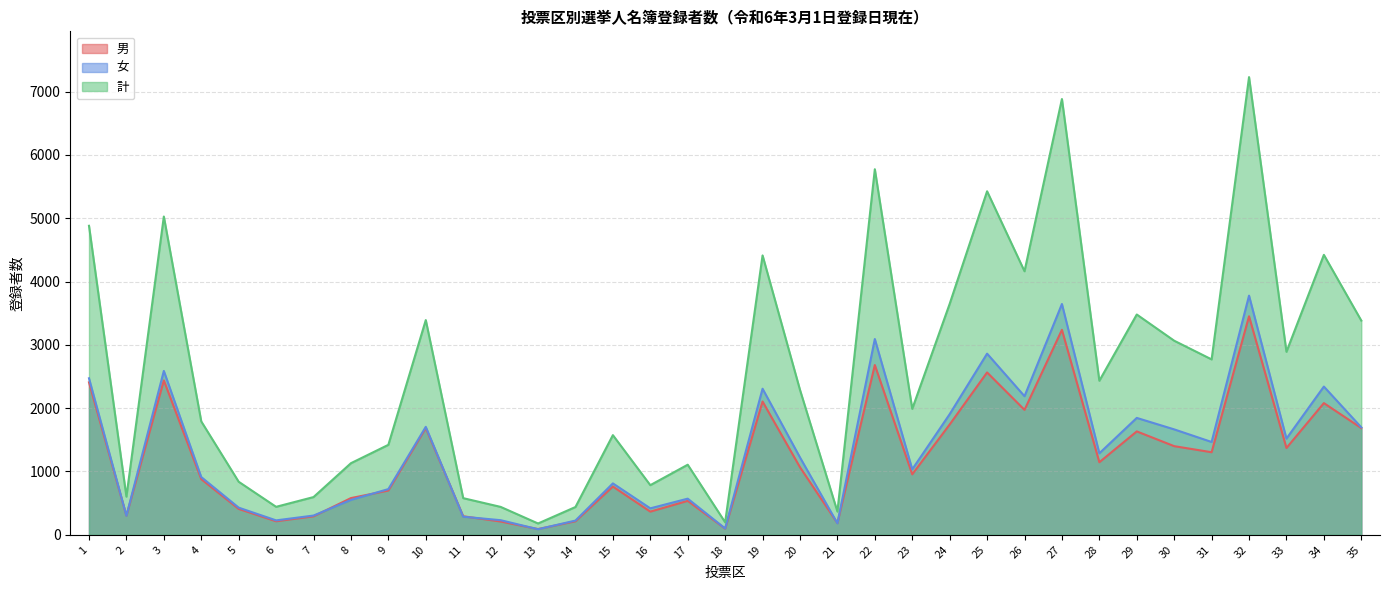

What are all the series names shown in the legend?

男, 女, 計